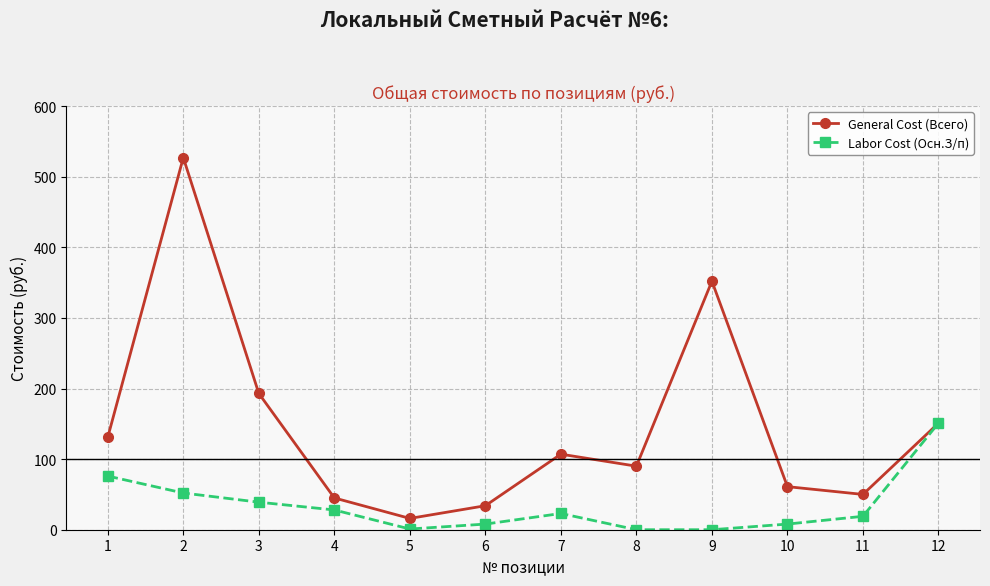

At 9, list the series in order from smallest to largest.

Labor Cost (Осн.З/п), General Cost (Всего)